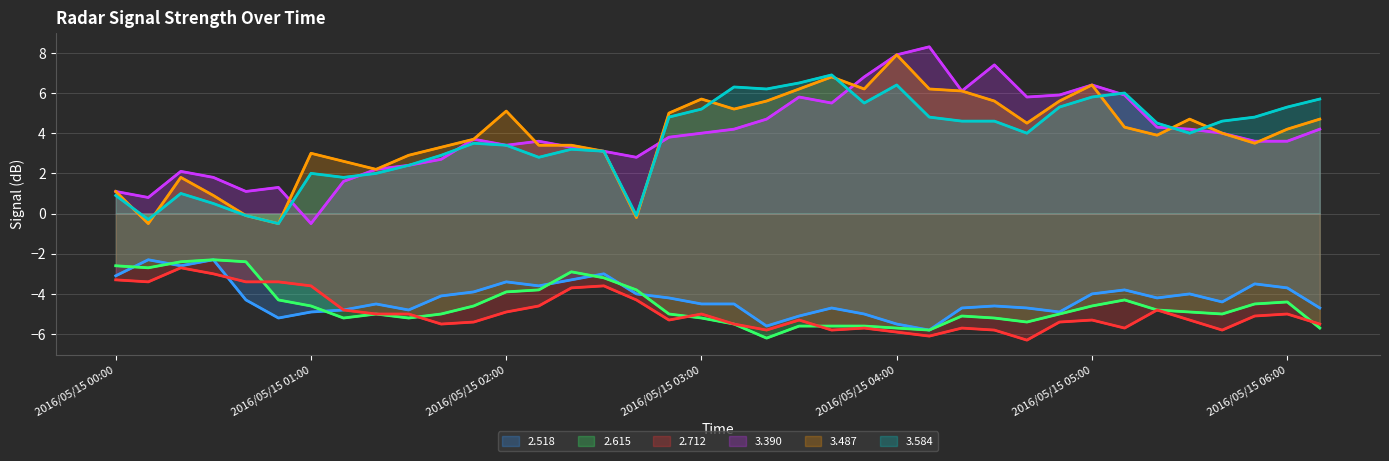

How many lines are shown in the chart?

6